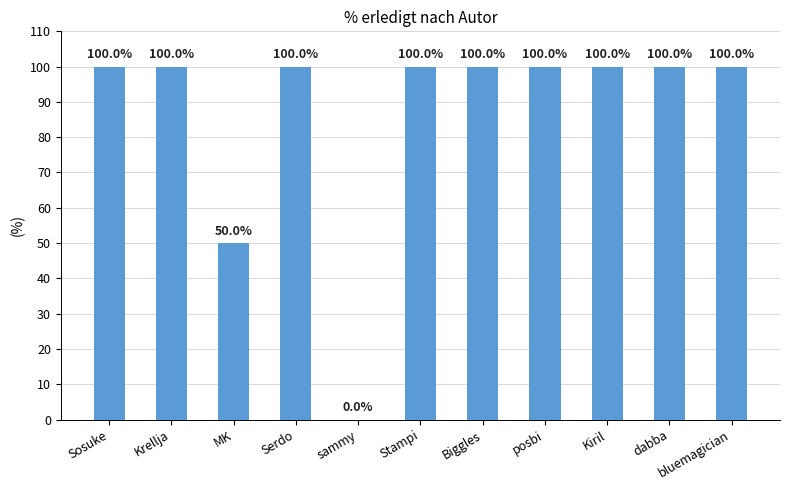

What is the sum of all values?

950